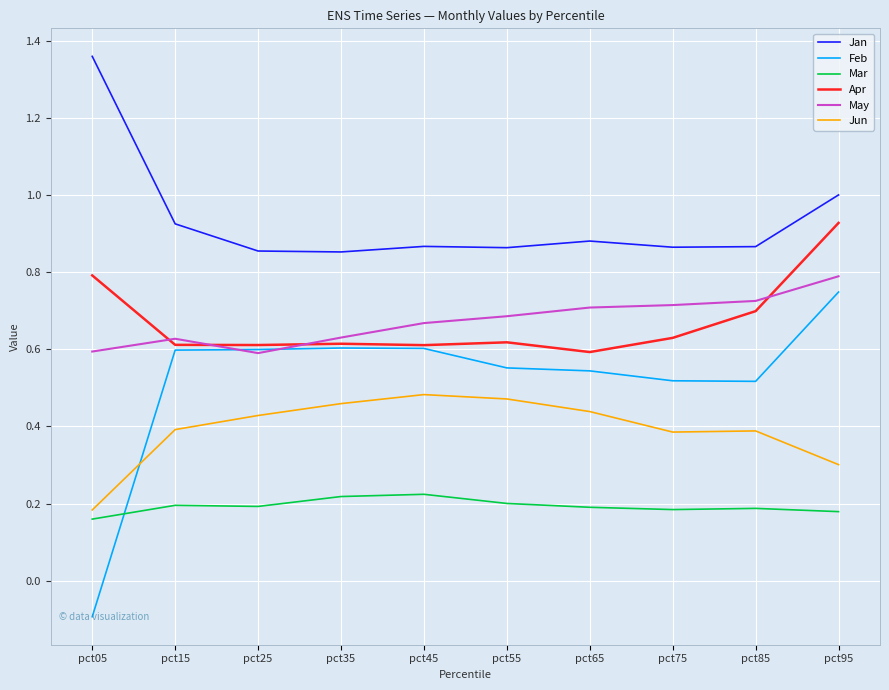

List the series in order of their peak value, highest first.

Jan, Apr, May, Feb, Jun, Mar